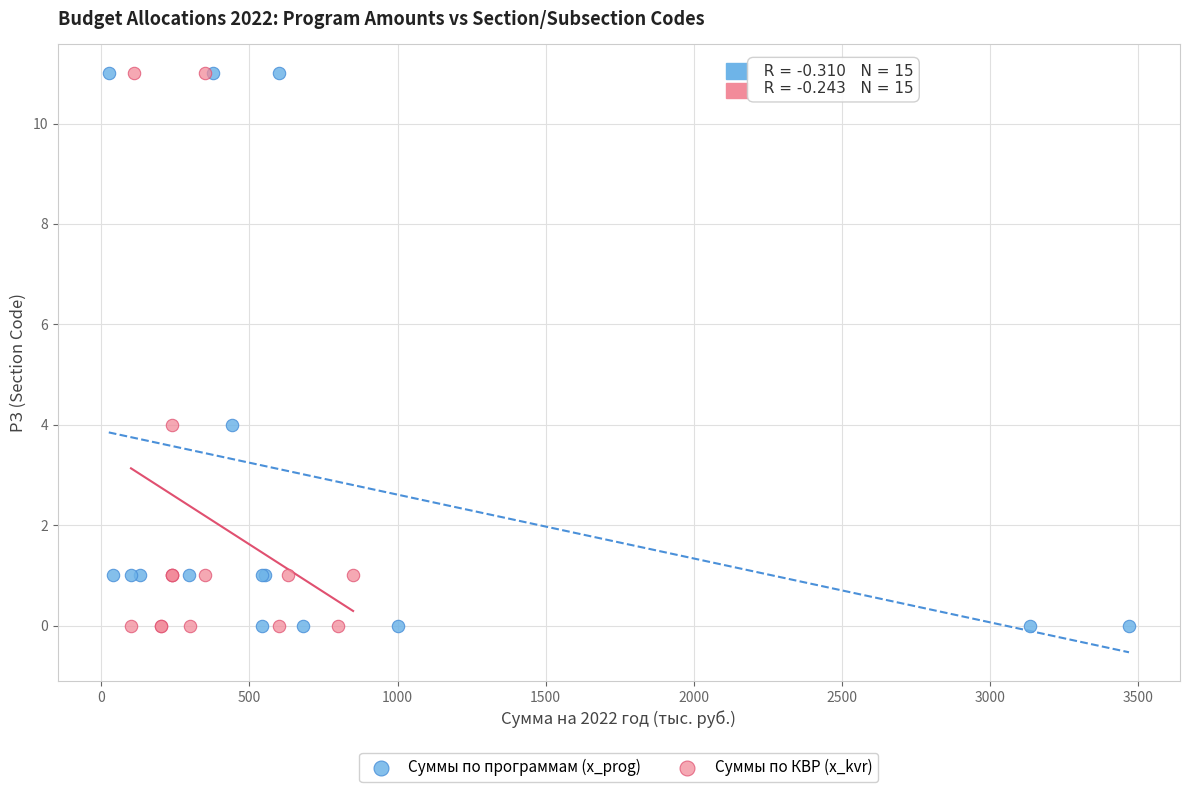

What are all the series names shown in the legend?

Суммы по программам (x_prog), Суммы по КВР (x_kvr)